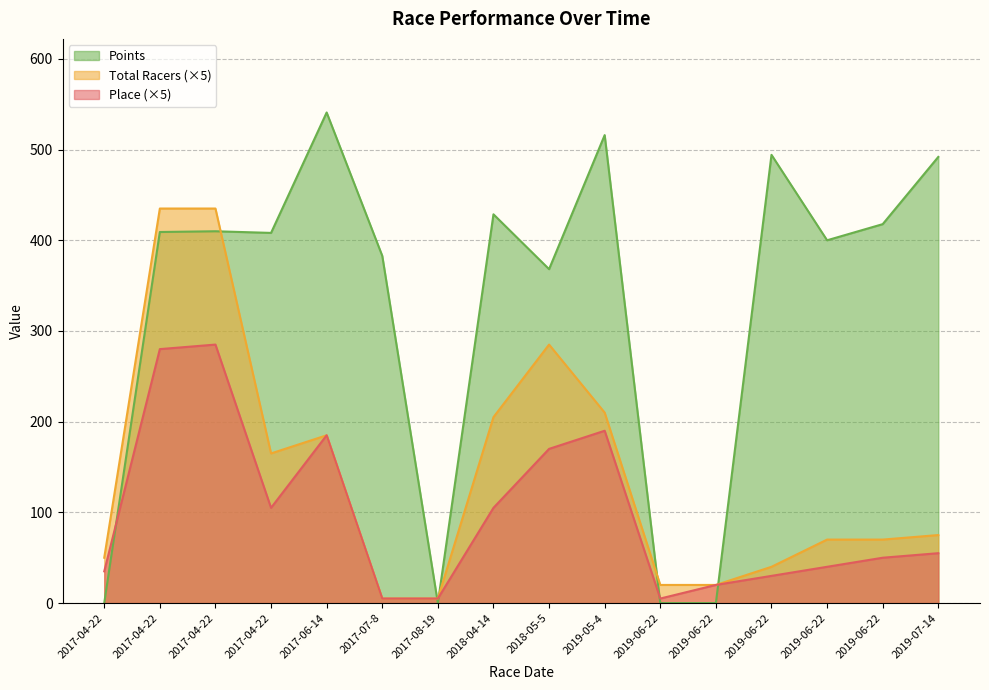

What is the value of the Total Racers point at the 12th from the left?

20.0